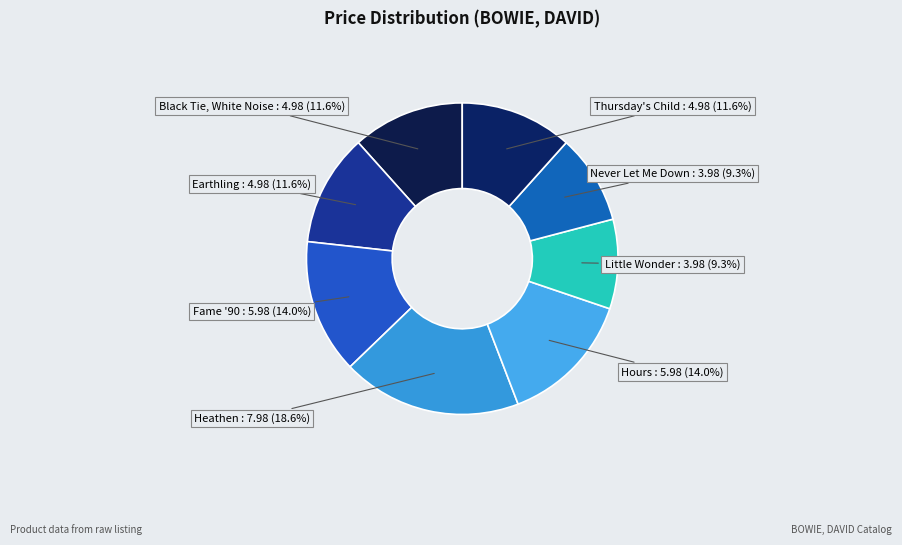

What is the largest slice in the pie chart?

Heathen